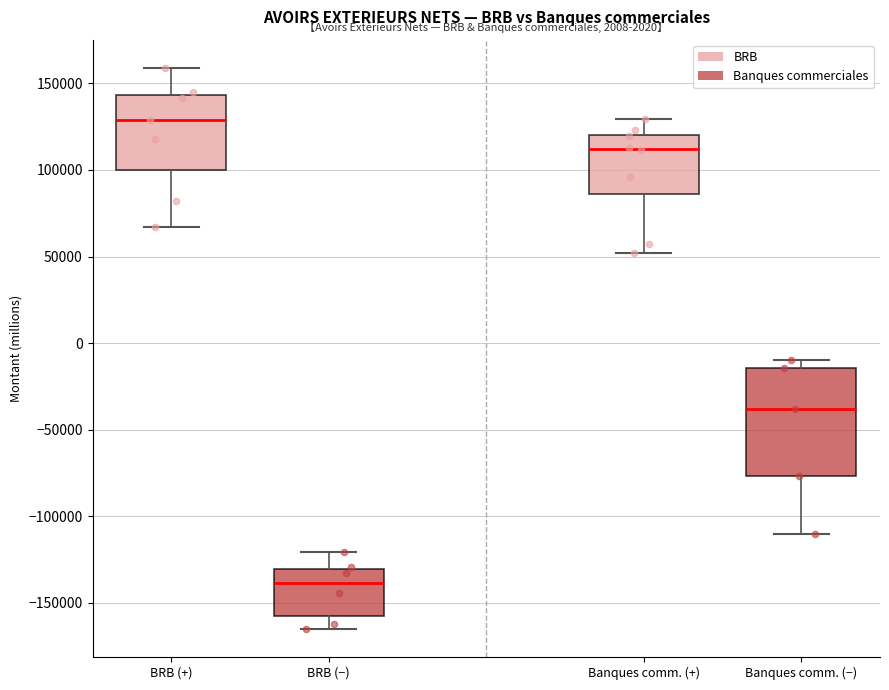

Reading left to right, transcribe this box plot: for each box, give where its median line is, the range the box spans, and where its two whiskers end, as read against the y-axis. The values are not printed on the chart, so give them approximately, as read against the axis.

BRB (+): median 130000, box 100000 to 145000, whiskers 65000 to 160000
BRB (−): median -140000, box -160000 to -130000, whiskers -165000 to -120000
Banques comm. (+): median 110000, box 85000 to 120000, whiskers 50000 to 130000
Banques comm. (−): median -40000, box -75000 to -15000, whiskers -110000 to -10000